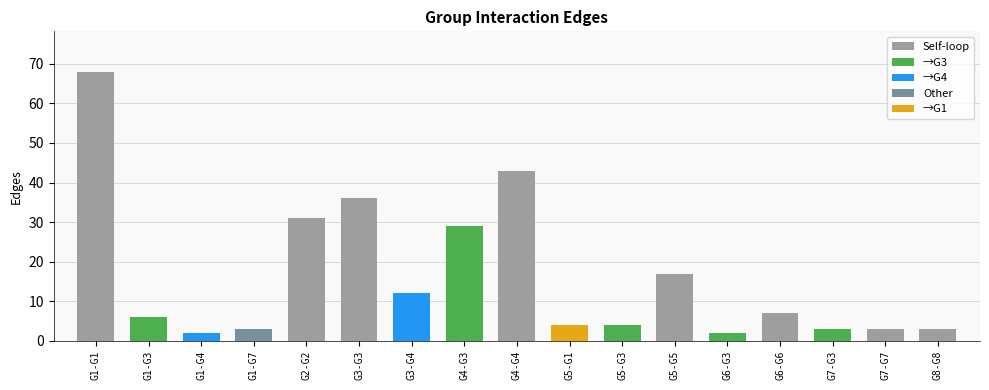

Reading left to right, list all the values displayed in this chart.

G1-G1=68	G1-G3=6	G1-G4=2	G1-G7=3	G2-G2=31	G3-G3=36	G3-G4=12	G4-G3=29	G4-G4=43	G5-G1=4	G5-G3=4	G5-G5=17	G6-G3=2	G6-G6=7	G7-G3=3	G7-G7=3	G8-G8=3